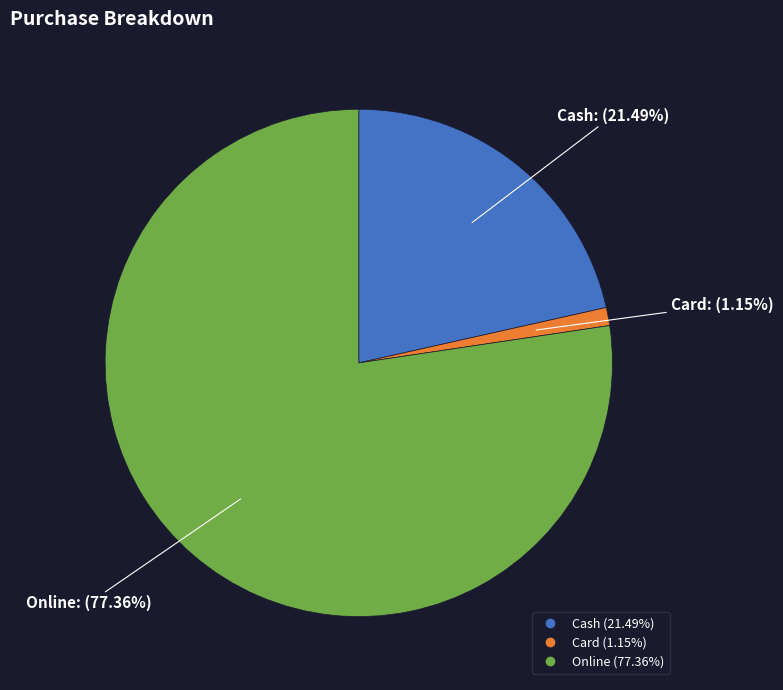

To the nearest percent, what percentage of the pie is Card?

1%